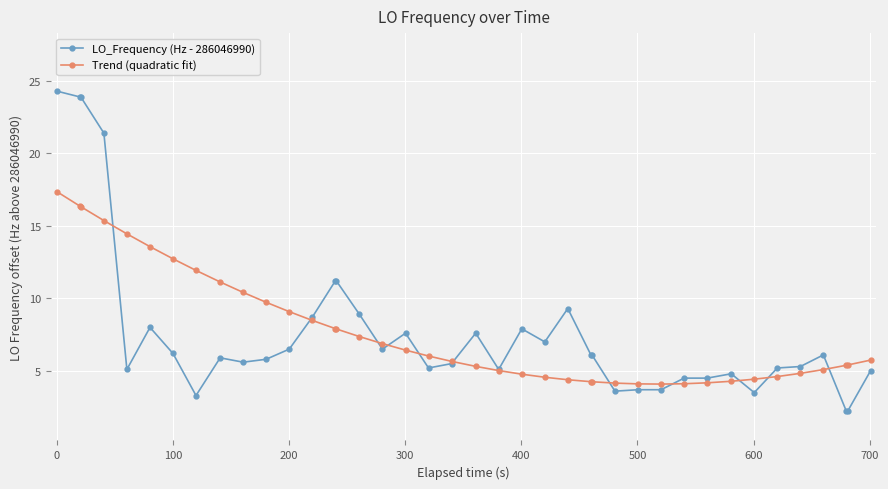

True or false: LO_Frequency (Hz - 286046990) has more than 1 interior local peaks.

True